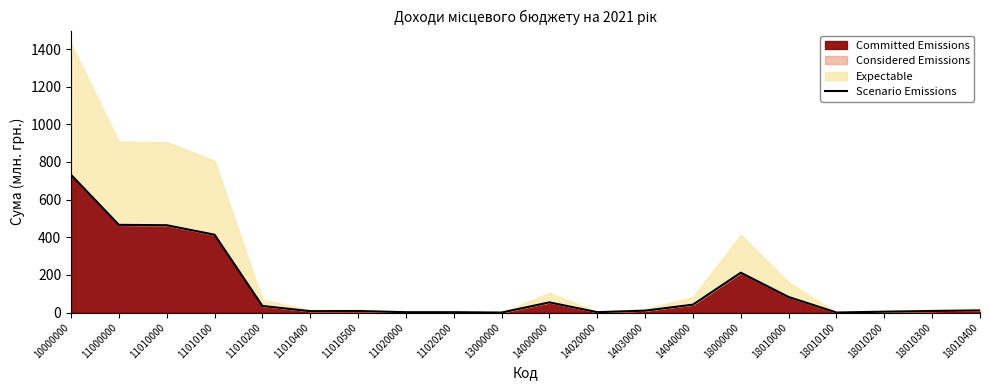

True or false: the data has more than 0 interior local peaks.

True